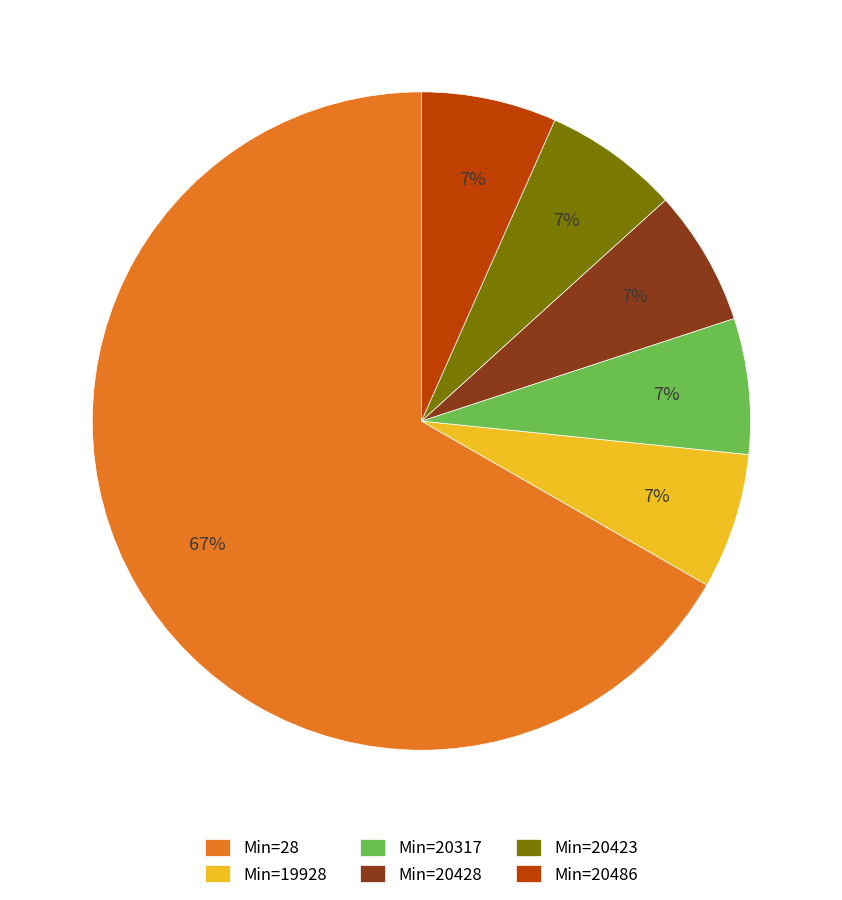

To the nearest percent, what percentage of the pie is Min=20486?

7%